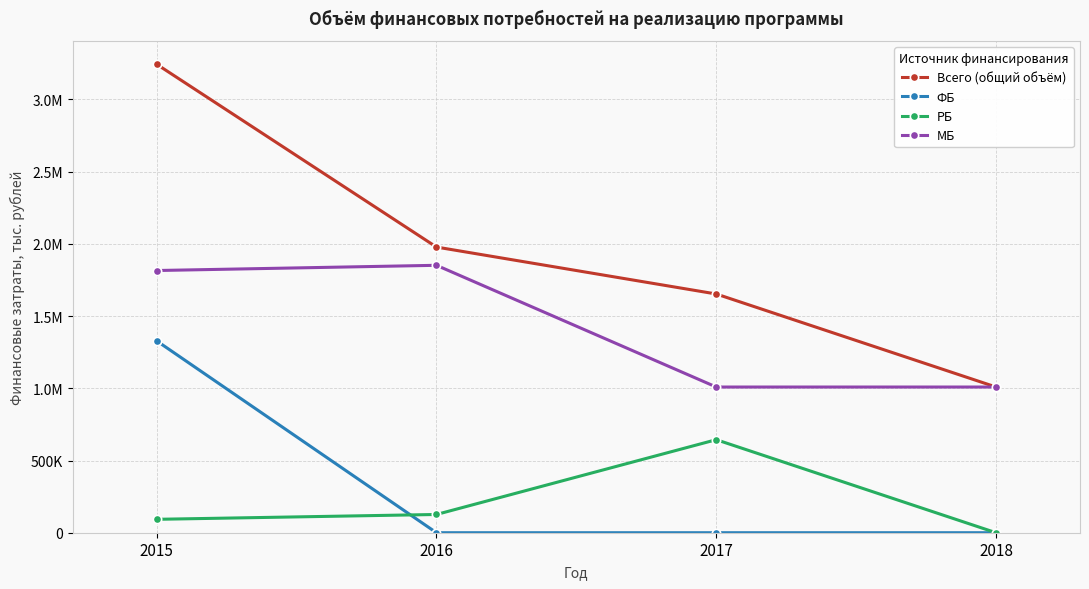

Which category has the lowest value in the Всего (общий объём) series?

2018